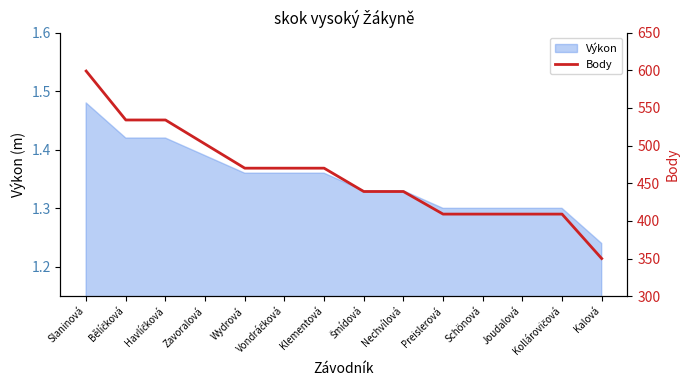

Between Preislerová and Šmídová, which is larger?

Šmídová